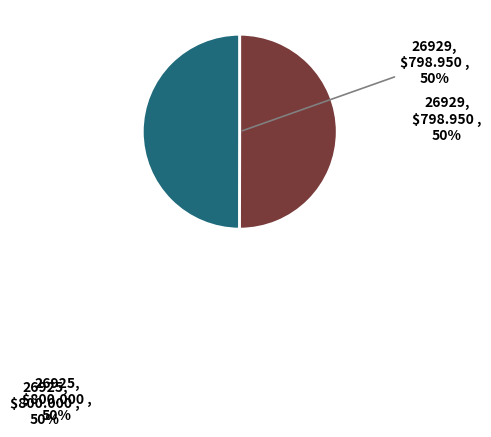

Is it true that 26929 is 56% of the pie?

False